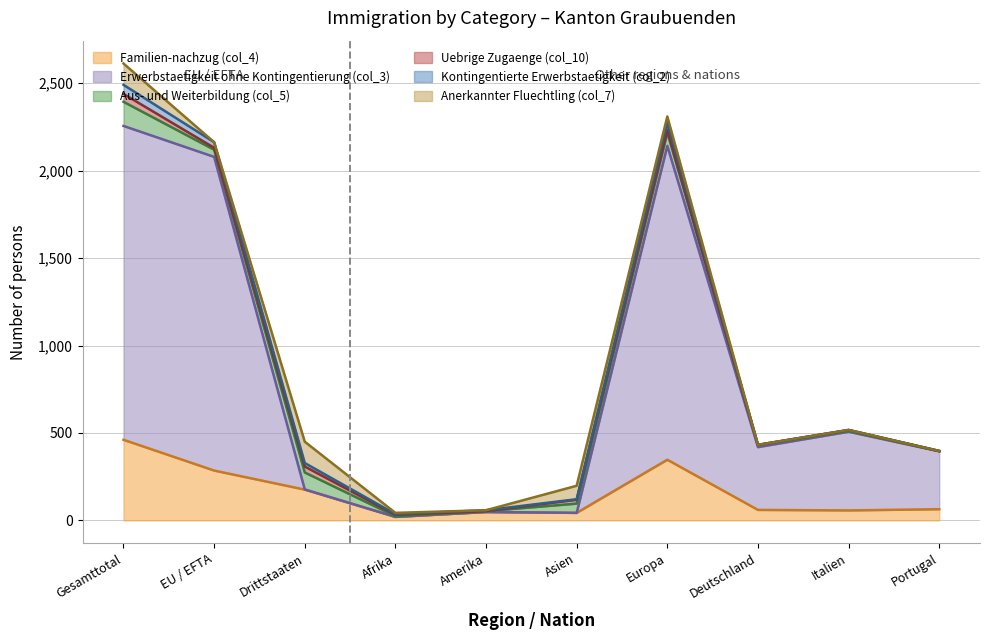

What are all the series names shown in the legend?

Familien-nachzug (col_4), Erwerbstaetigkeit ohne Kontingentierung (col_3), Aus- und Weiterbildung (col_5), Uebrige Zugaenge (col_10), Kontingentierte Erwerbstaetigkeit (col_2), Anerkannter Fluechtling (col_7)